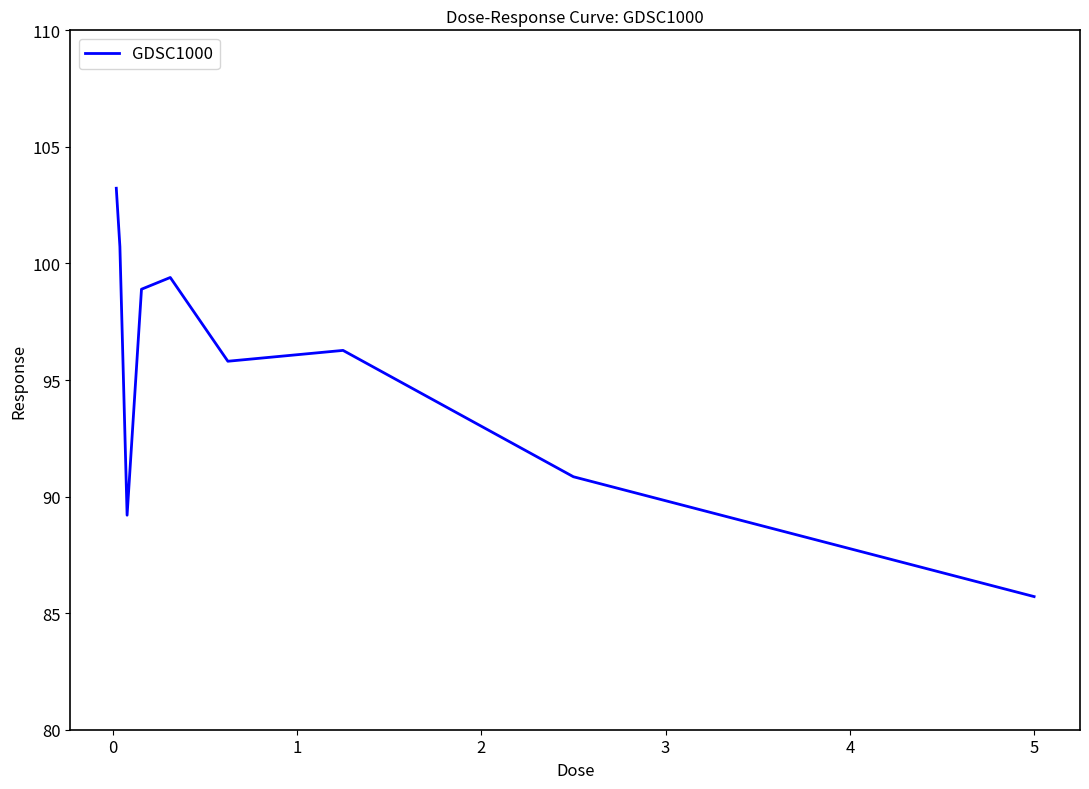

What is the difference between the maximum and minimum values?

17.5